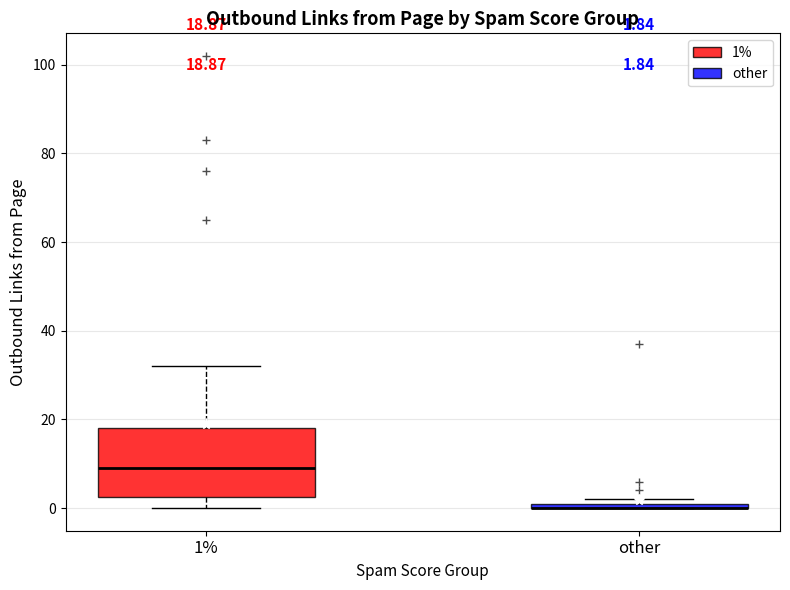

Comparing the boxes themselves (not the whiskers), which one is the tallest?

1%